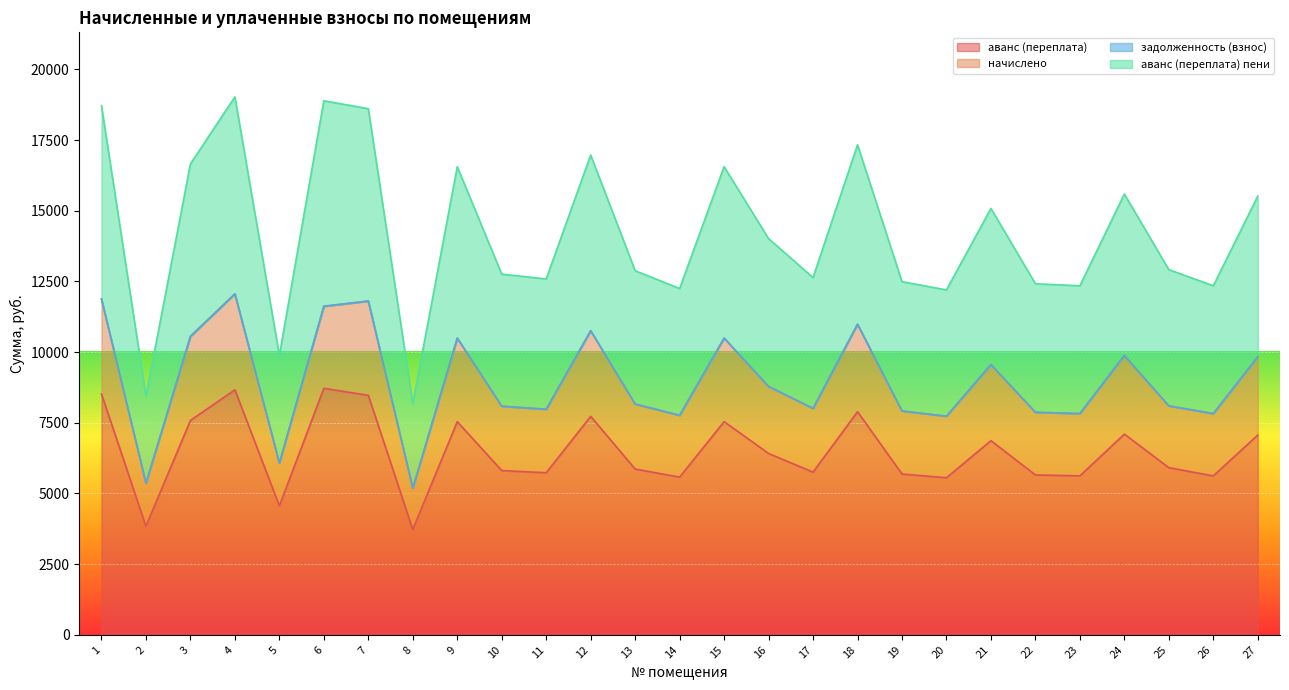

What is the sum of the начислено values at 26 and 27?

17660.3